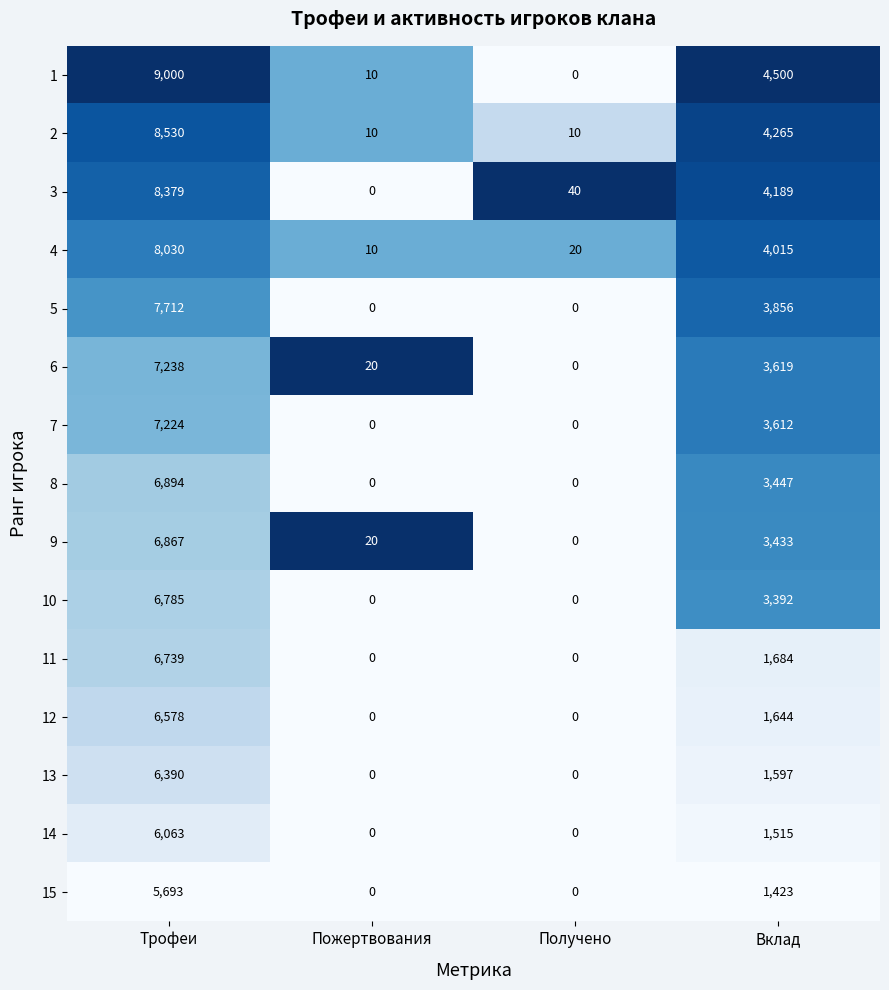

Which label corresponds to the largest value in the chart?

Трофеи